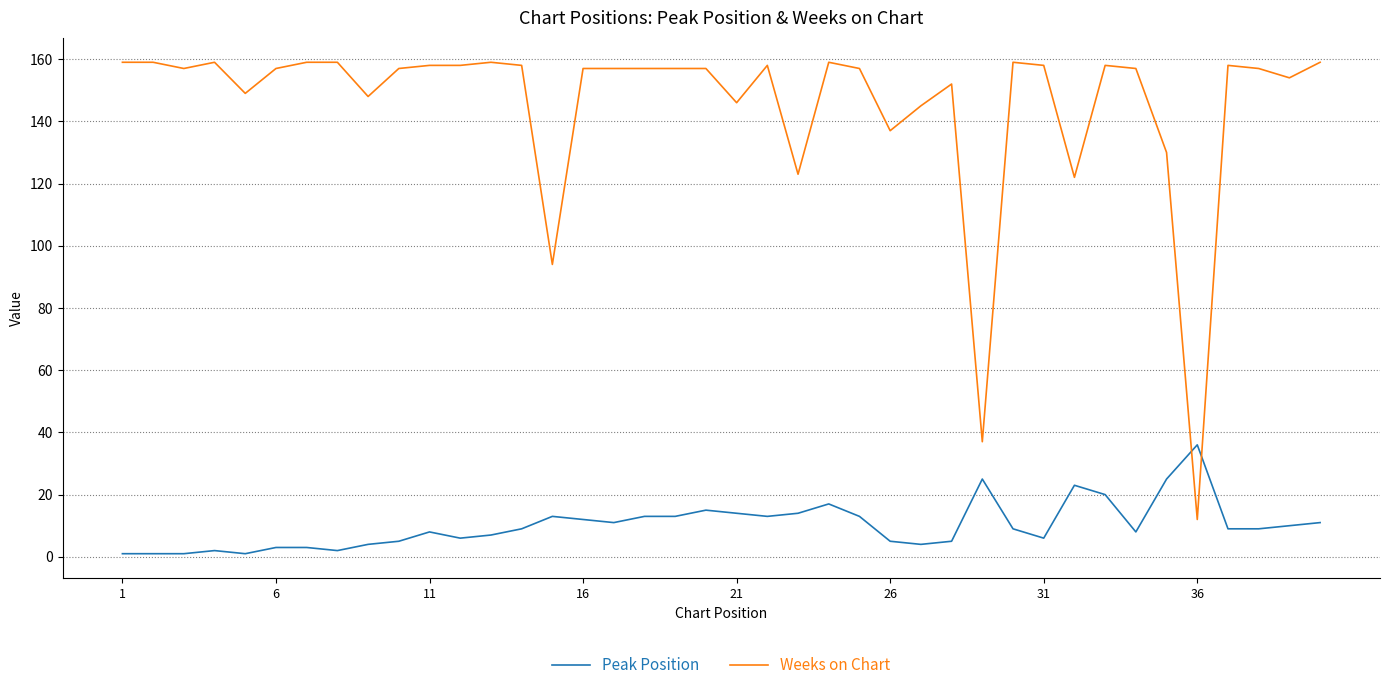

Which series has the widest spread of values?

Weeks on Chart